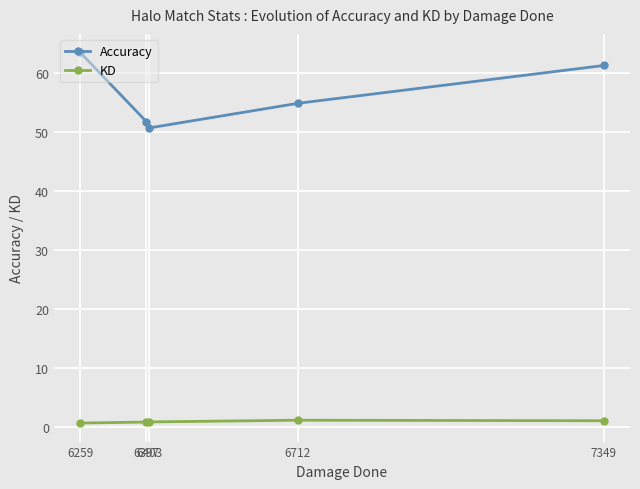

Between 6397 and 6712, which series saw the biggest shift?

Accuracy